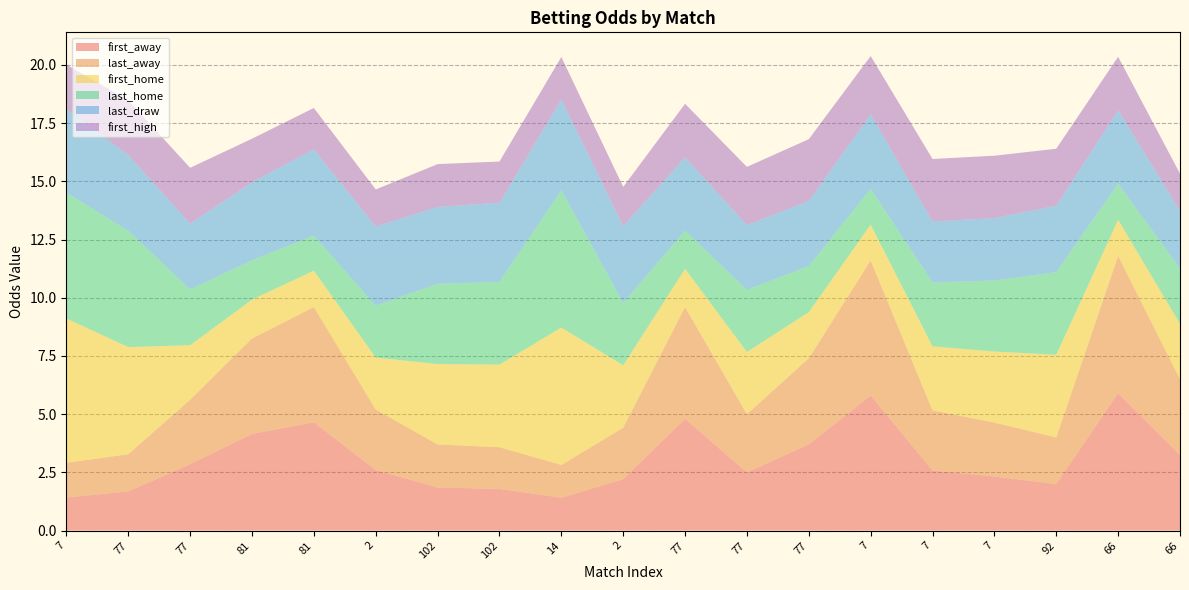

Reading left to right, list all the values displayed in this chart.

first_away: 1.4	1.7	2.9	4.2	4.7	2.6	1.9	1.8	1.4	2.2	4.8	2.5	3.7	5.8	2.6	2.3	2.0	5.9	3.2
last_away: 1.5	1.6	2.8	4.1	5.0	2.6	1.9	1.8	1.4	2.2	4.8	2.5	3.7	5.8	2.6	2.3	2.0	5.9	3.2
first_home: 6.2	4.6	2.3	1.7	1.6	2.2	3.5	3.5	5.9	2.7	1.6	2.7	2.0	1.5	2.8	3.0	3.5	1.6	2.4
last_home: 5.4	5.0	2.4	1.7	1.5	2.2	3.5	3.5	5.9	2.7	1.6	2.7	2.0	1.5	2.8	3.0	3.5	1.6	2.4
last_draw: 3.6	3.2	2.8	3.4	3.7	3.4	3.3	3.4	3.9	3.3	3.1	2.8	2.8	3.2	2.6	2.7	2.9	3.1	2.5
first_high: 1.9	2.4	2.4	1.9	1.8	1.6	1.8	1.8	1.8	1.7	2.3	2.5	2.6	2.5	2.7	2.7	2.5	2.3	1.6